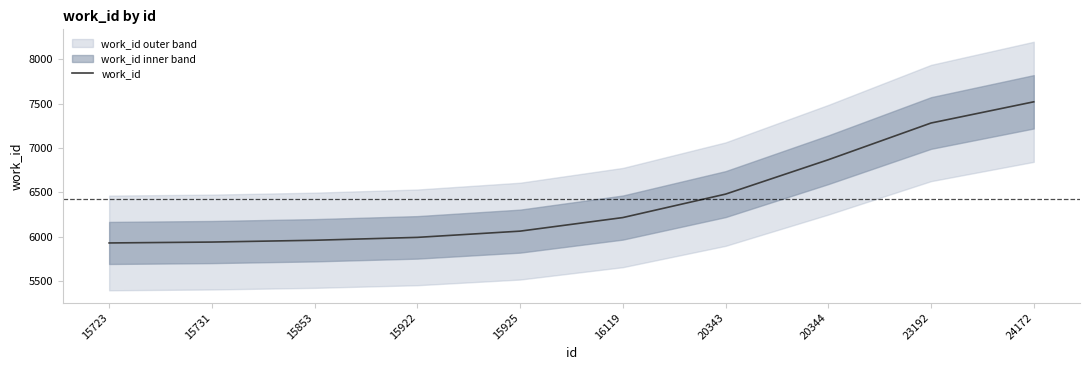

List the labels in order of value, largest first.

24172, 23192, 20344, 20343, 16119, 15925, 15922, 15853, 15731, 15723